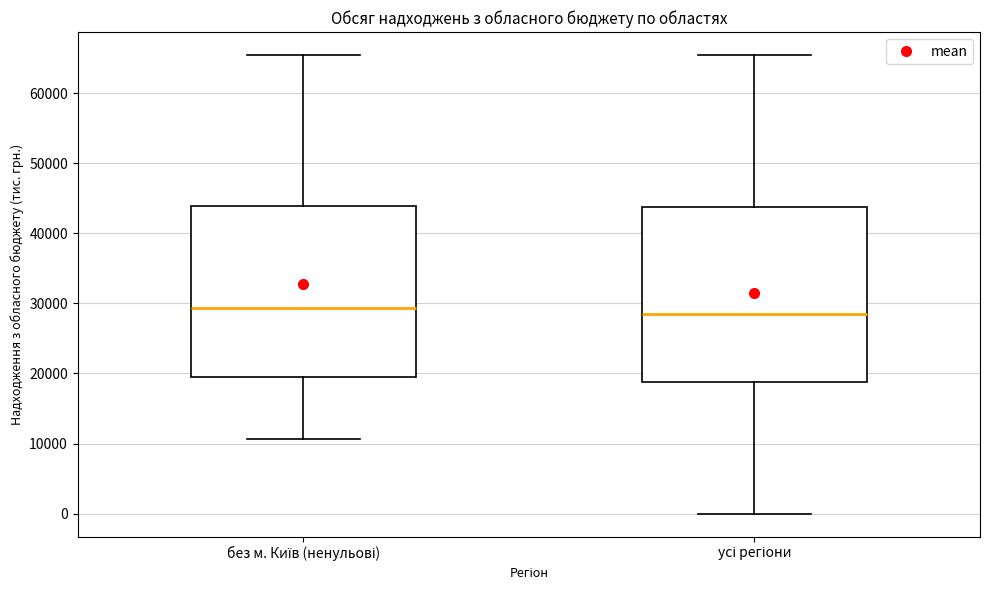

Where does the median line of the box for без м. Київ (ненульові) sit on the y-axis? The values are not printed on the chart, so give them approximately, as read against the axis.

29000